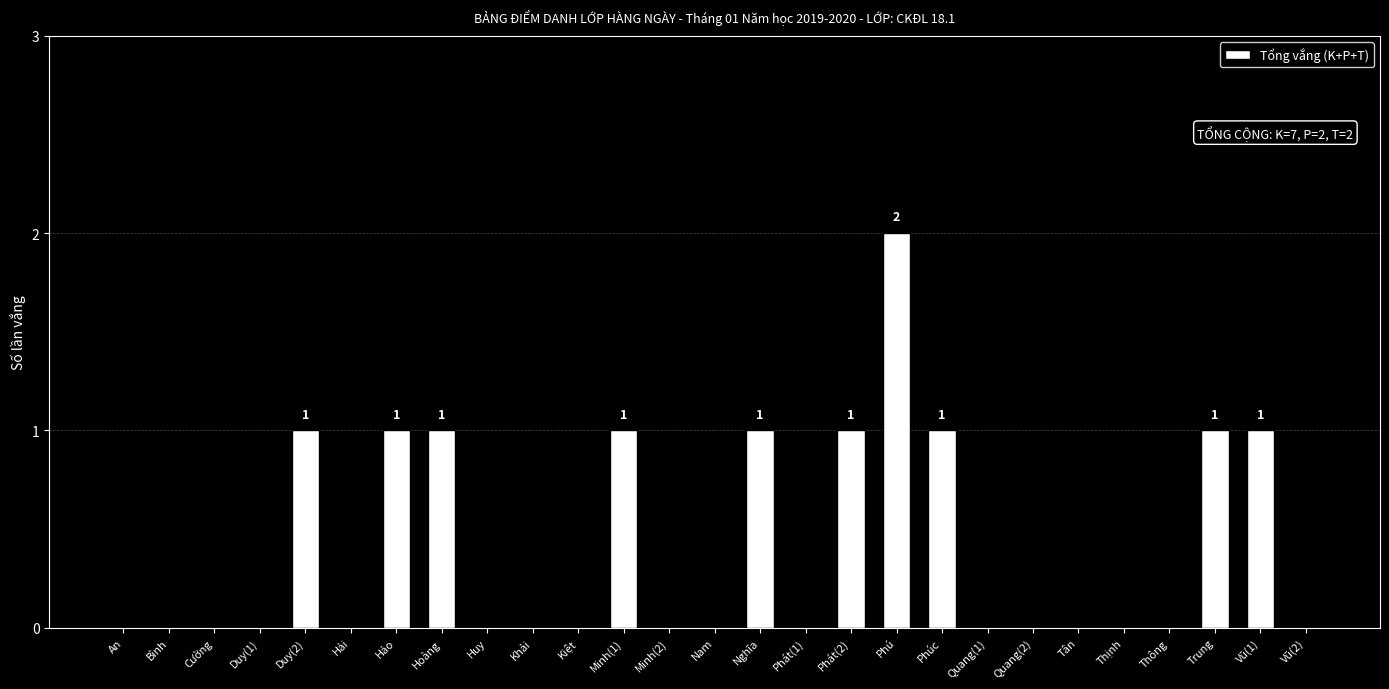

Reading right to left, list all the values displayed in this chart.

0	1	1	0	0	0	0	0	1	2	1	0	1	0	0	1	0	0	0	1	1	0	1	0	0	0	0